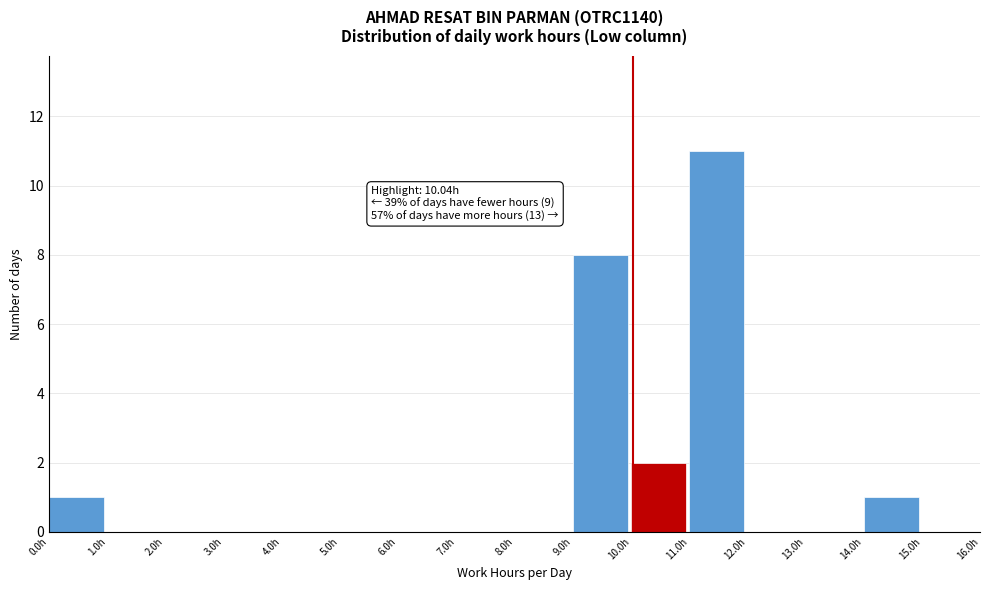

Which range on the x-axis has the tallest bar?

11 to 12